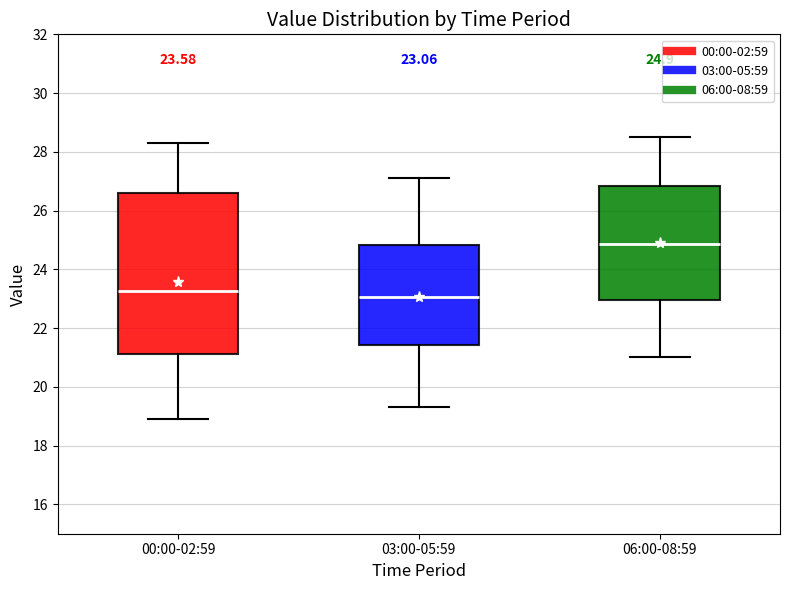

Comparing the boxes themselves (not the whiskers), which one is the tallest?

00:00-02:59